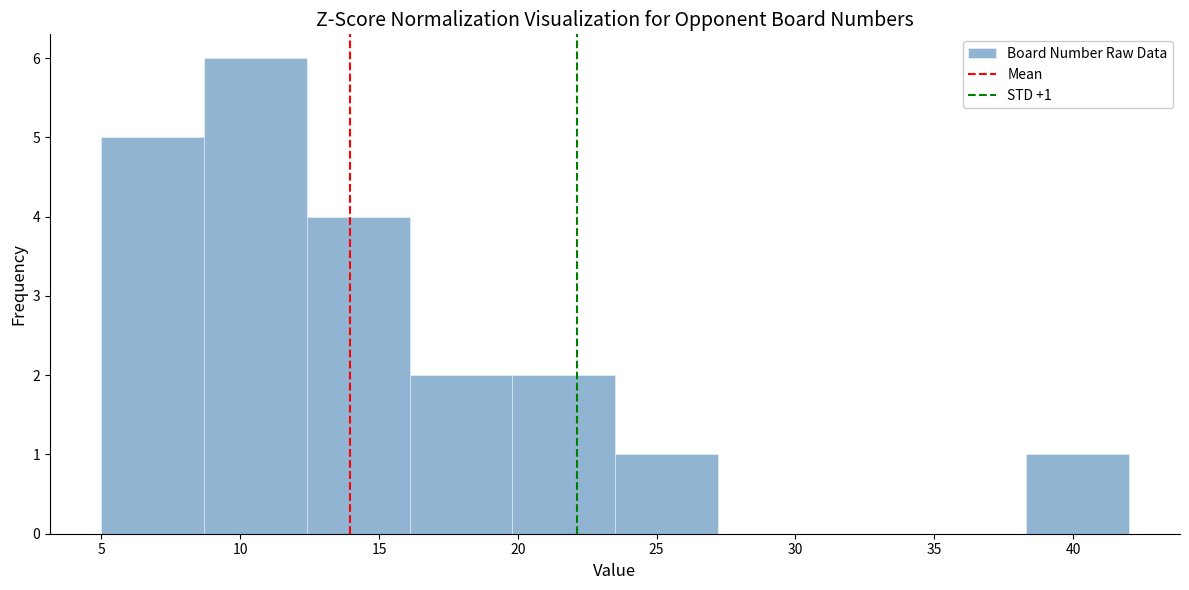

Over which range of the x-axis is the bar tallest?

8.7 to 12.4